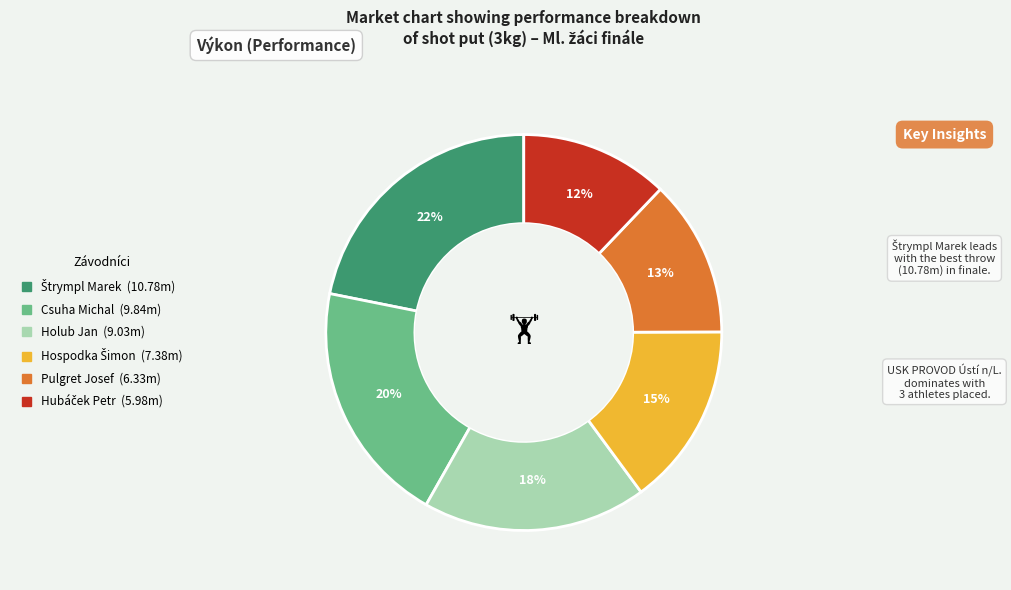

What is the ratio of the value at Csuha Michal to the value at Holub Jan?

1.1